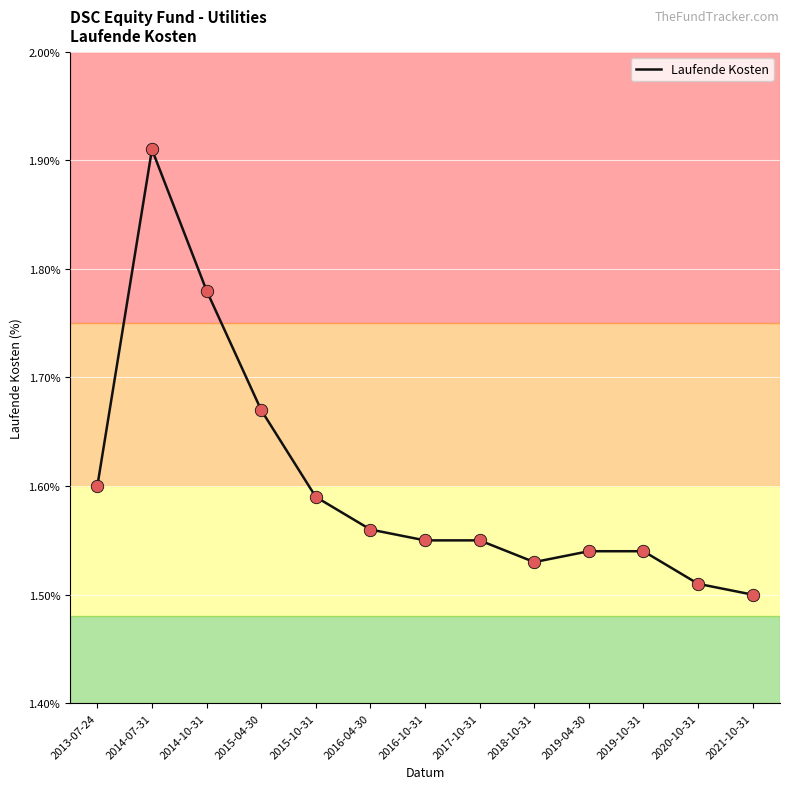

Between 2019-10-31 and 2016-04-30, which is larger?

2016-04-30